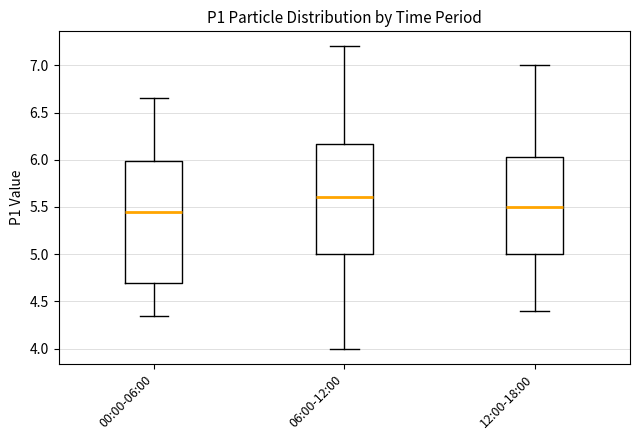

Reading left to right, transcribe this box plot: for each box, give where its median line is, the range the box spans, and where its two whiskers end, as read against the y-axis. The values are not printed on the chart, so give them approximately, as read against the axis.

00:00-06:00: median 5.45, box 4.70 to 6.00, whiskers 4.35 to 6.65
06:00-12:00: median 5.60, box 5.00 to 6.15, whiskers 4.00 to 7.20
12:00-18:00: median 5.50, box 5.00 to 6.05, whiskers 4.40 to 7.00